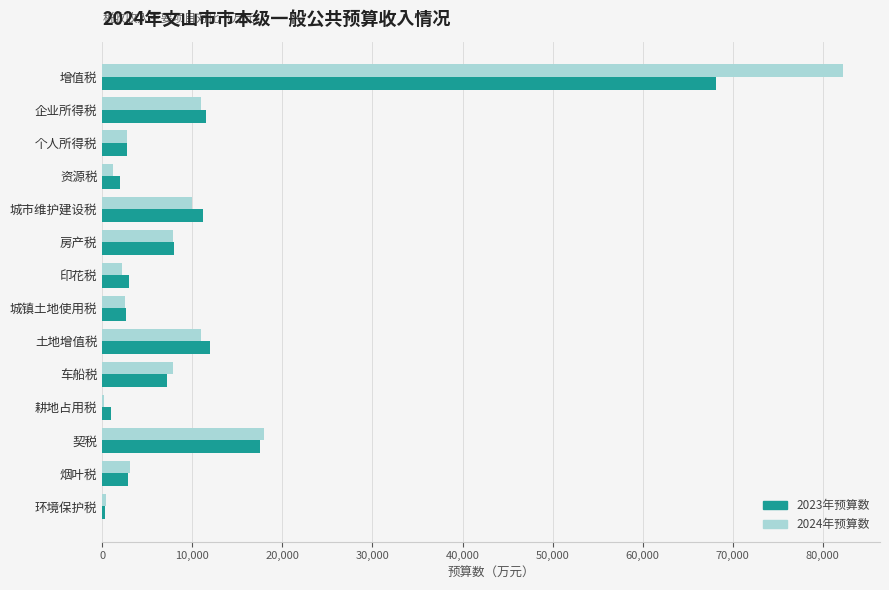

At which category is the sum across all series the highest?

增值税